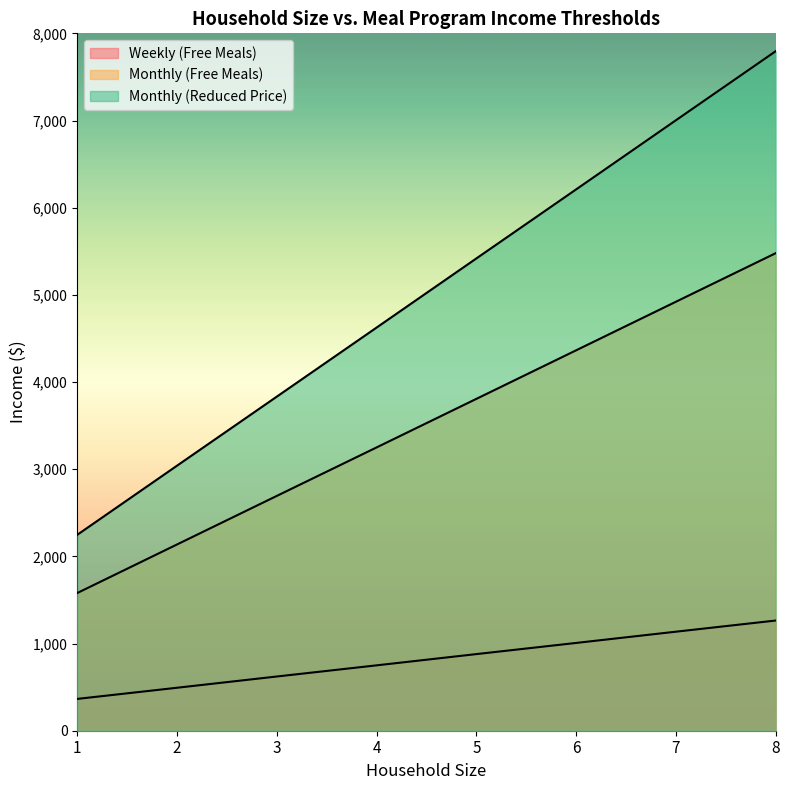

What is the difference between the maximum and second lowest values in the Weekly (Free Meals) series?

771